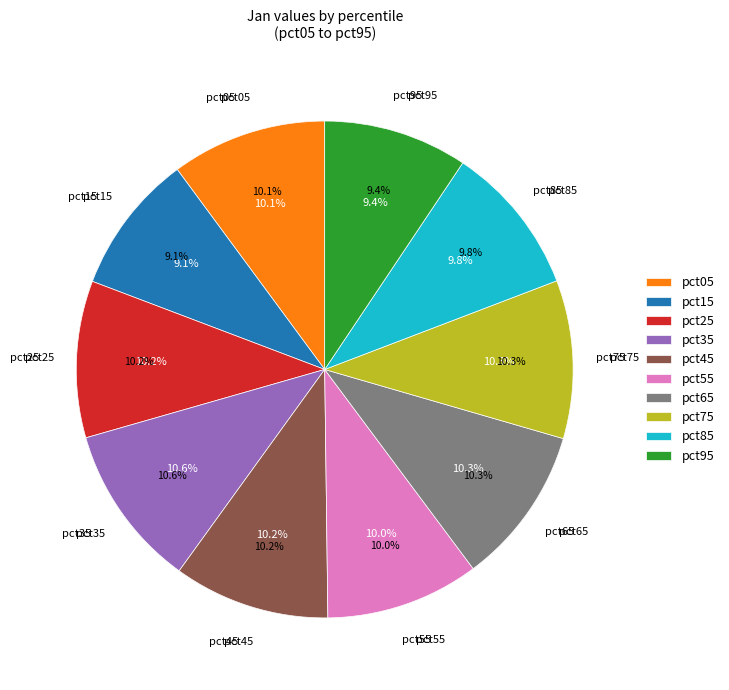

Is it true that pct85 is 10% of the pie?

True